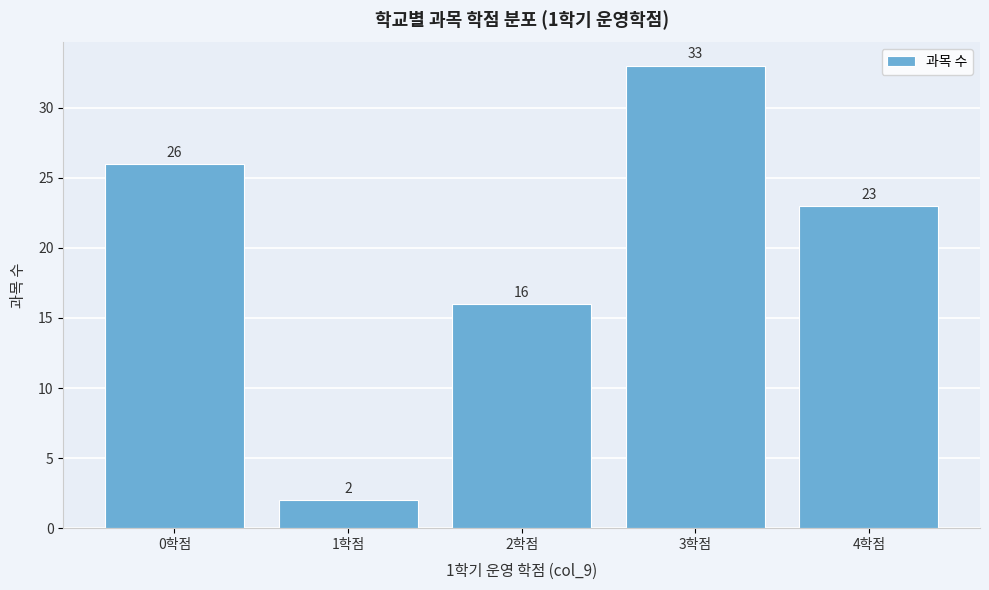

Reading right to left, what are all the values shown in this chart?

23	33	16	2	26